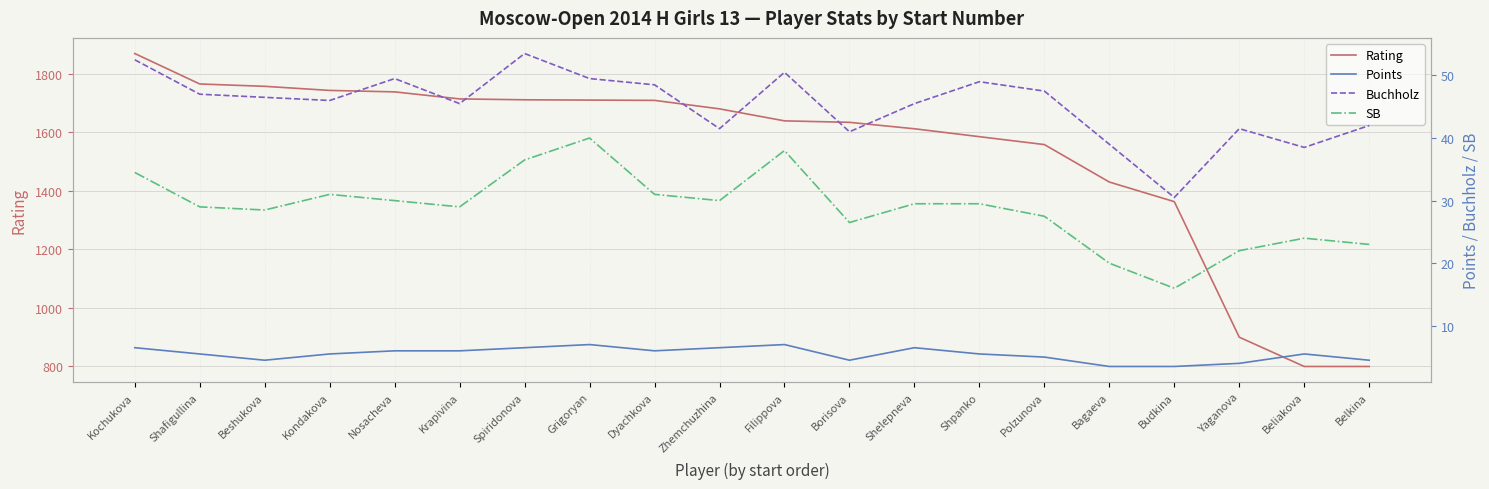

Reading left to right, transcribe all the data shown in this chart.

Rating: Kochukova=1869.0	Shafigullina=1765.0	Beshukova=1757.0	Kondakova=1743.0	Nosacheva=1738.0	Krapivina=1714.0	Spiridonova=1711.0	Grigoryan=1710.0	Dyachkova=1709.0	Zhemchuzhina=1680.0	Filippova=1639.0	Borisova=1634.0	Shelepneva=1612.0	Shpanko=1585.0	Polzunova=1558.0	Bagaeva=1430.0	Budkina=1363.0	Yaganova=900.0	Beliakova=800.0	Belkina=800.0
Points: Kochukova=6.5	Shafigullina=5.5	Beshukova=4.5	Kondakova=5.5	Nosacheva=6.0	Krapivina=6.0	Spiridonova=6.5	Grigoryan=7.0	Dyachkova=6.0	Zhemchuzhina=6.5	Filippova=7.0	Borisova=4.5	Shelepneva=6.5	Shpanko=5.5	Polzunova=5.0	Bagaeva=3.5	Budkina=3.5	Yaganova=4.0	Beliakova=5.5	Belkina=4.5
Buchholz: Kochukova=52.5	Shafigullina=47.0	Beshukova=46.5	Kondakova=46.0	Nosacheva=49.5	Krapivina=45.5	Spiridonova=53.5	Grigoryan=49.5	Dyachkova=48.5	Zhemchuzhina=41.5	Filippova=50.5	Borisova=41.0	Shelepneva=45.5	Shpanko=49.0	Polzunova=47.5	Bagaeva=39.0	Budkina=30.5	Yaganova=41.5	Beliakova=38.5	Belkina=42.0
SB: Kochukova=34.5	Shafigullina=29.0	Beshukova=28.5	Kondakova=31.0	Nosacheva=30.0	Krapivina=29.0	Spiridonova=36.5	Grigoryan=40.0	Dyachkova=31.0	Zhemchuzhina=30.0	Filippova=38.0	Borisova=26.5	Shelepneva=29.5	Shpanko=29.5	Polzunova=27.5	Bagaeva=20.0	Budkina=16.0	Yaganova=22.0	Beliakova=24.0	Belkina=23.0